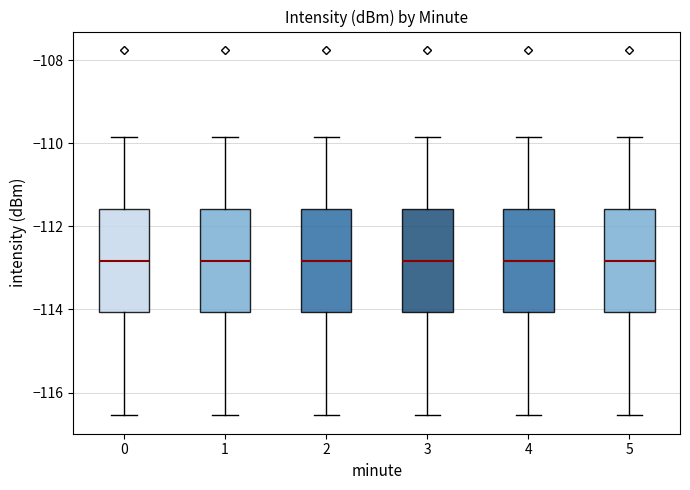

Reading left to right, read every box against the y-axis: the position of its median line, the range the box covers, and the ends of its whiskers. The values are not printed on the chart, so give them approximately, as read against the axis.

0: median -112.8, box -114.0 to -111.6, whiskers -116.6 to -109.8
1: median -112.8, box -114.0 to -111.6, whiskers -116.6 to -109.8
2: median -112.8, box -114.0 to -111.6, whiskers -116.6 to -109.8
3: median -112.8, box -114.0 to -111.6, whiskers -116.6 to -109.8
4: median -112.8, box -114.0 to -111.6, whiskers -116.6 to -109.8
5: median -112.8, box -114.0 to -111.6, whiskers -116.6 to -109.8